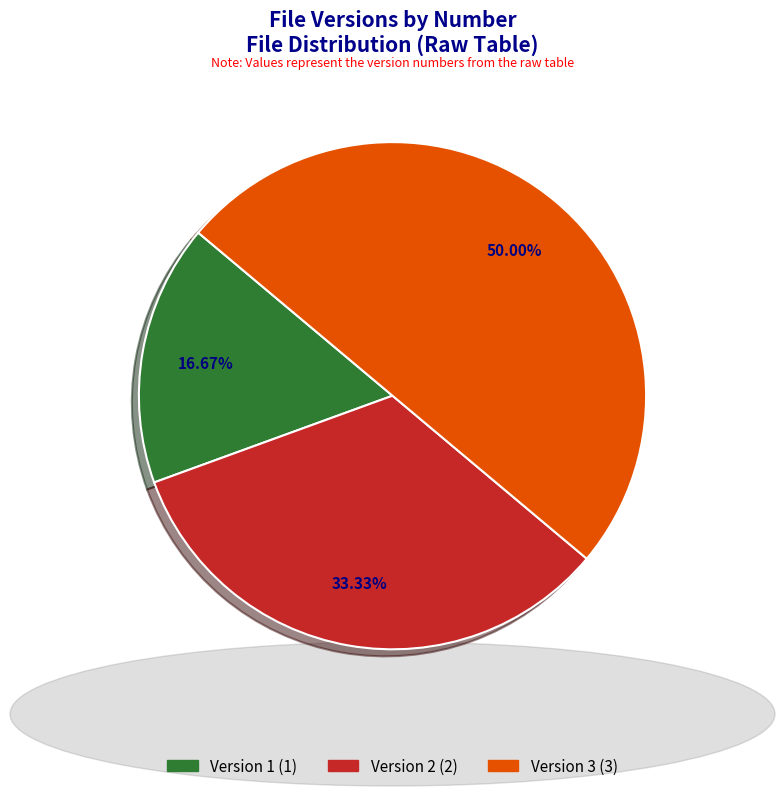

Is it true that Version 3 is 50% of the pie?

True